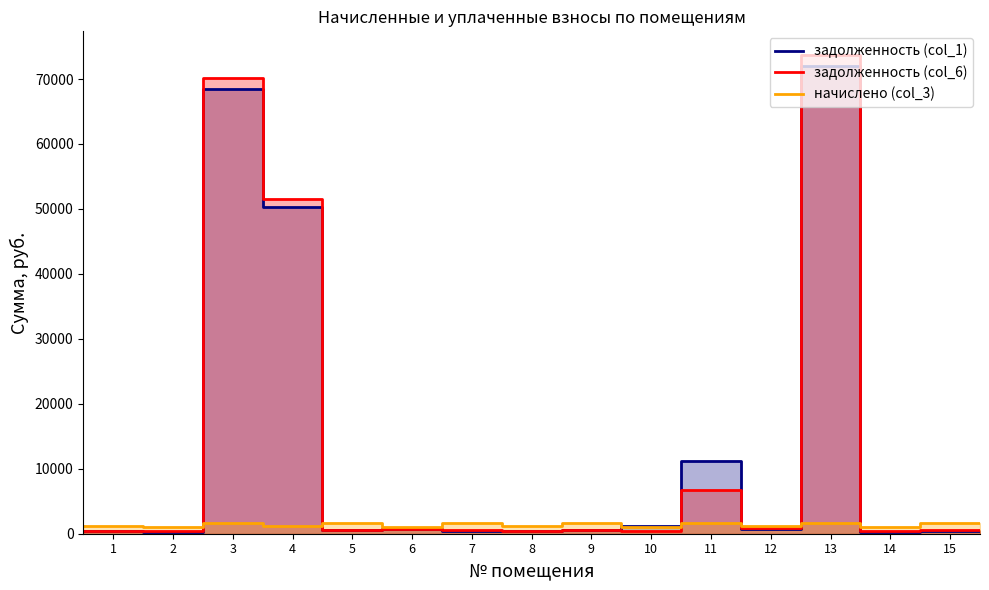

What is the greatest value displayed?

73659.4